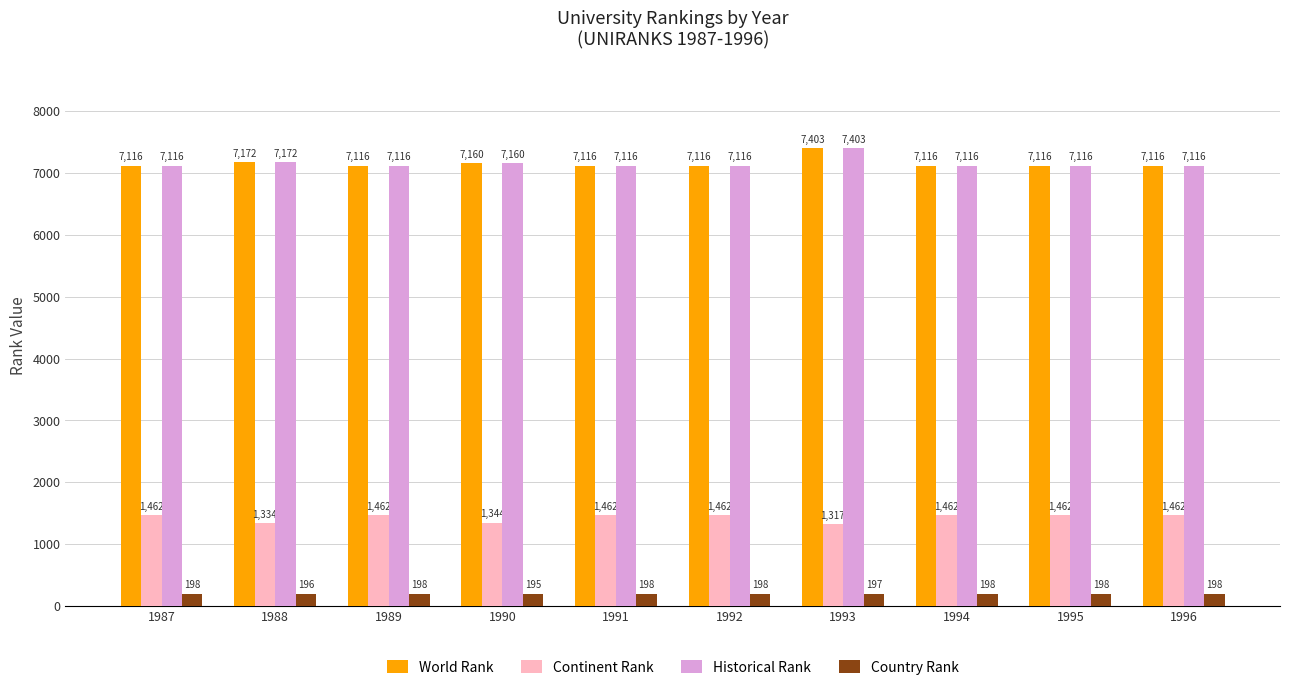

How many data points in Historical Rank are above 7116?

3